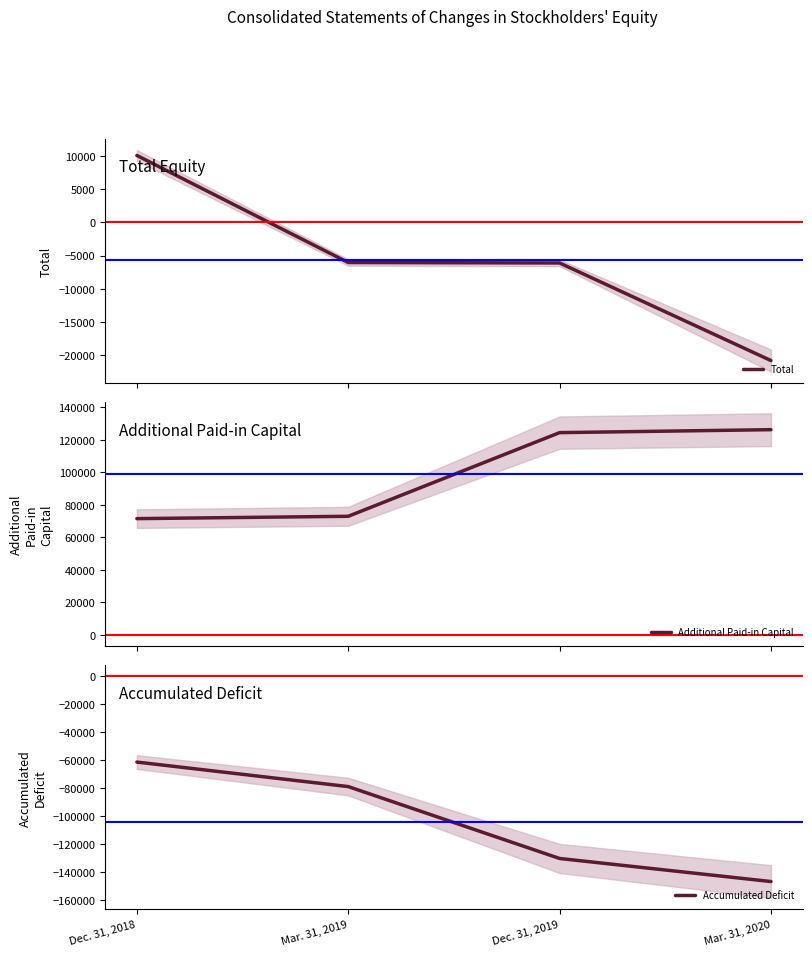

Count the Accumulated Deficit values in the range -130474 to -61376.

3